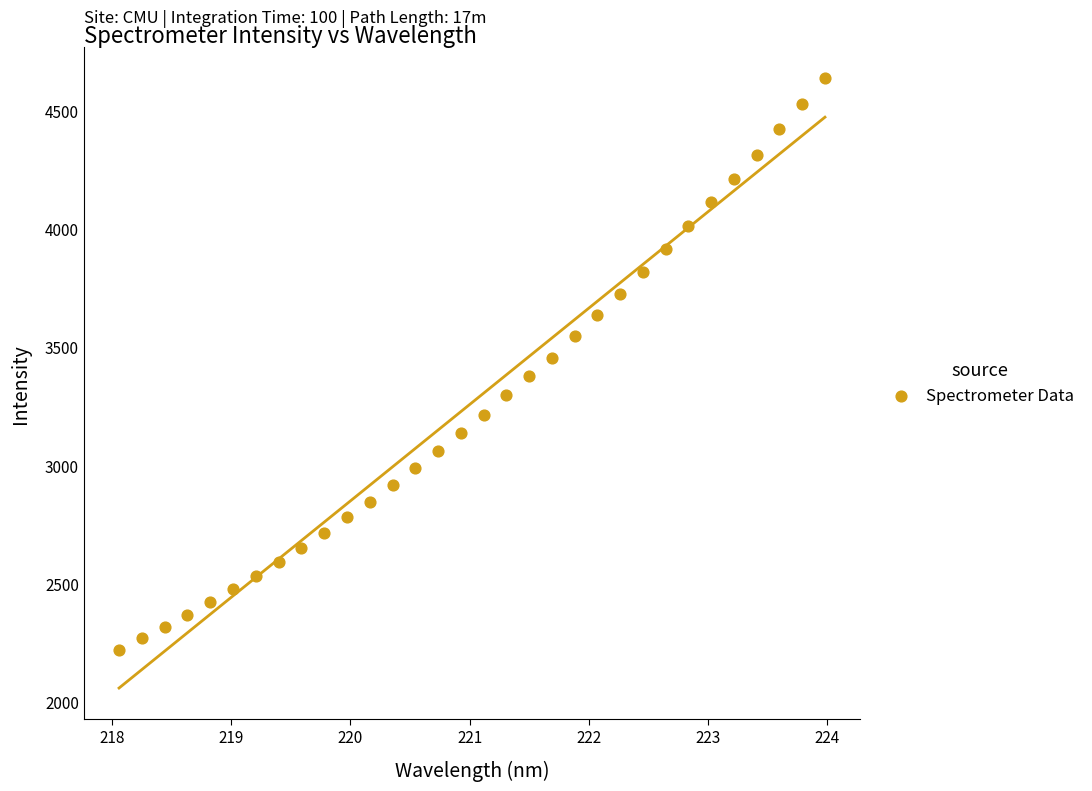

What is the range of Y values (max minus min)?

2418.4